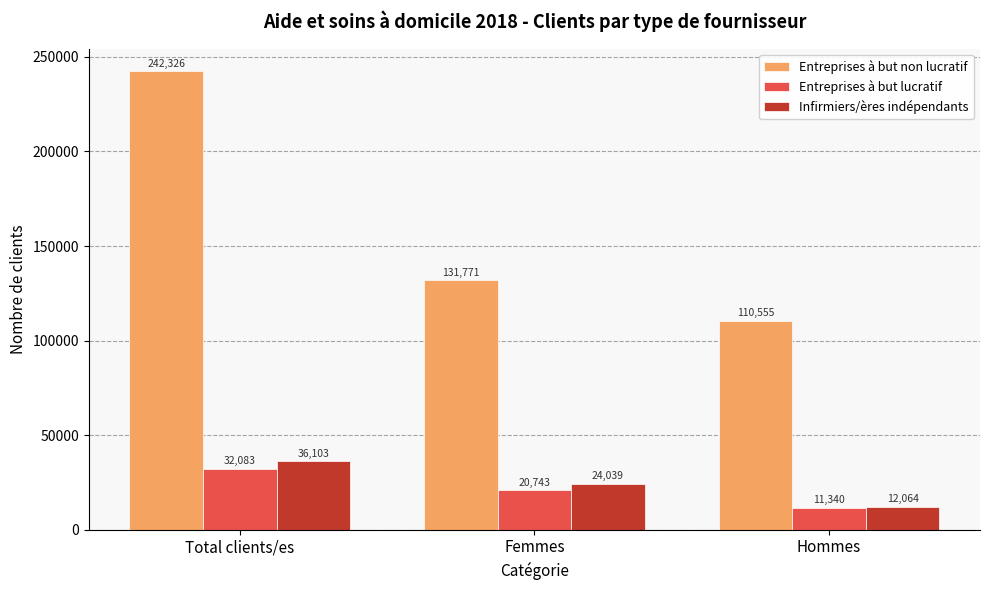

What position from the right is Total clients/es?

3